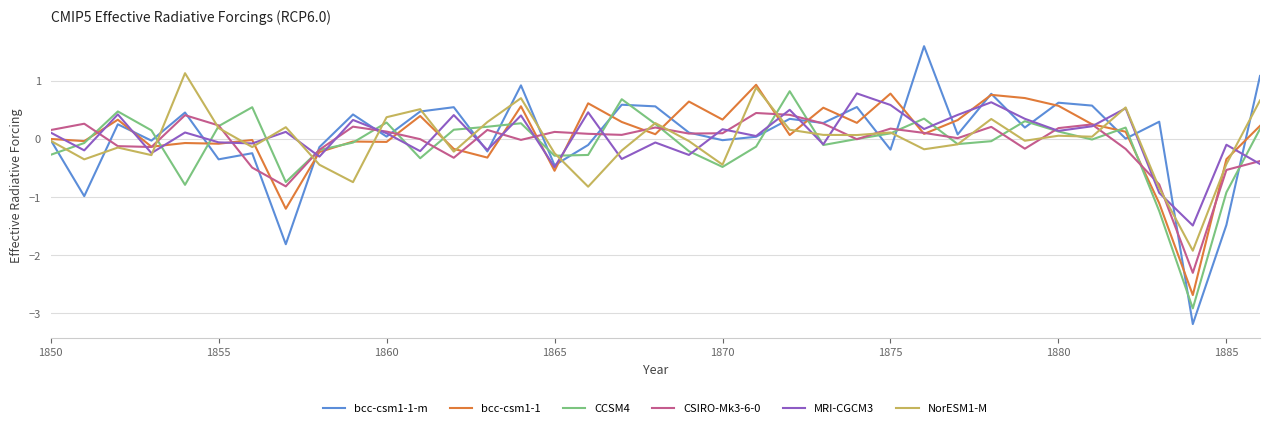

Which series has the widest spread of values?

bcc-csm1-1-m